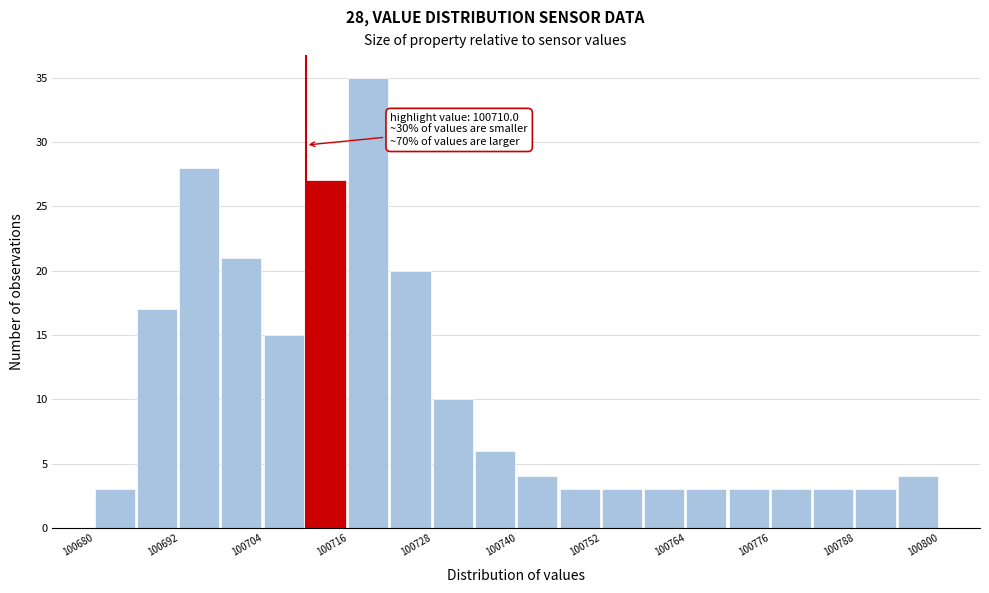

Read against the x-axis, roughly where is the centre of the tallest bar?

100718